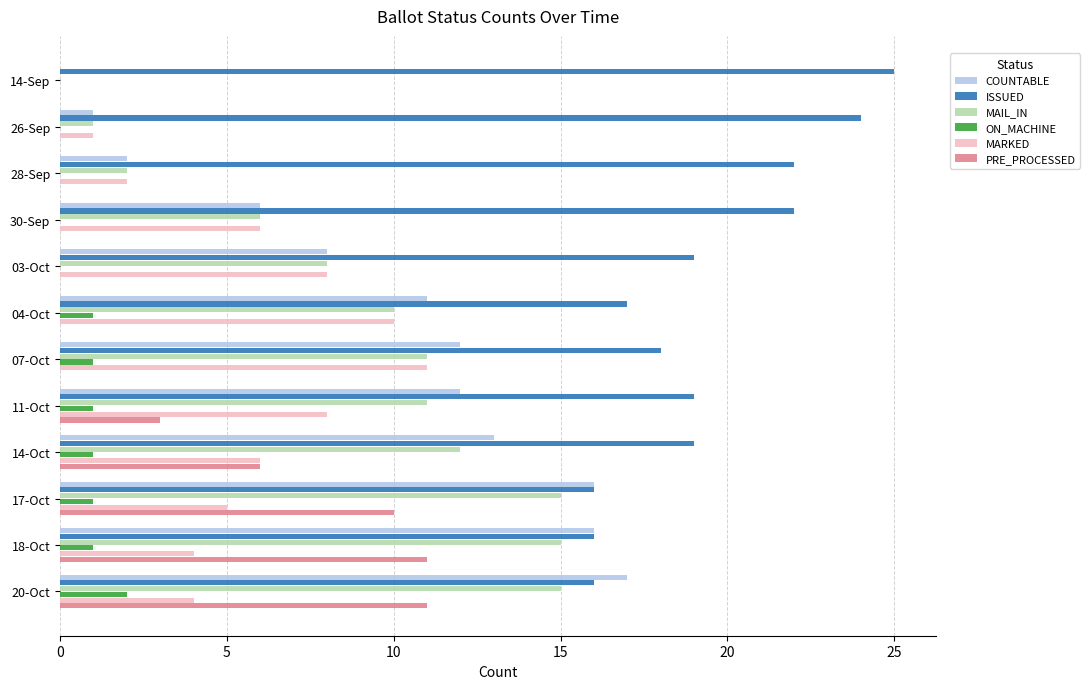

Which series has the largest total across all categories?

ISSUED